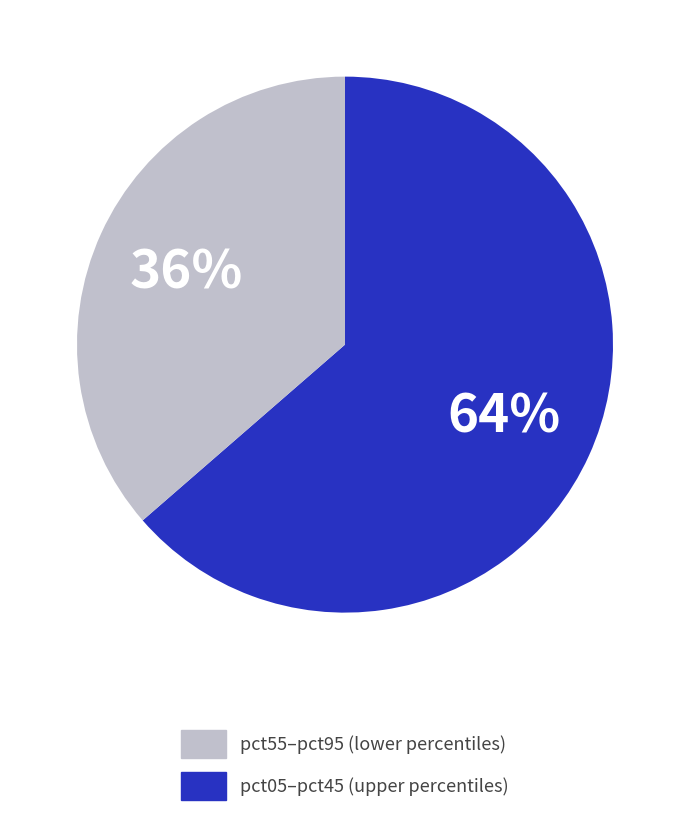

Does any single category account for the majority?

Yes